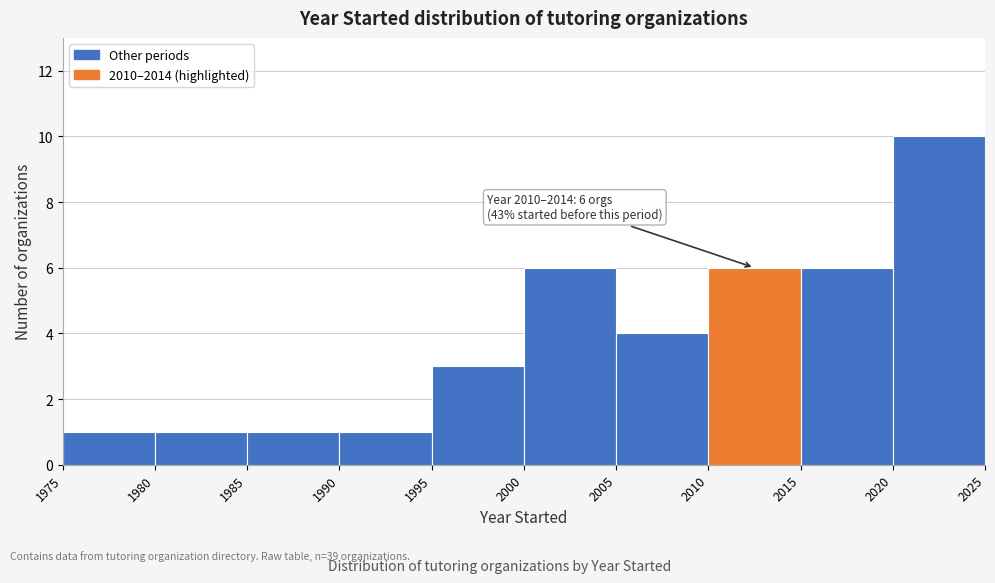

Over which range of the x-axis is the bar tallest?

2020 to 2025